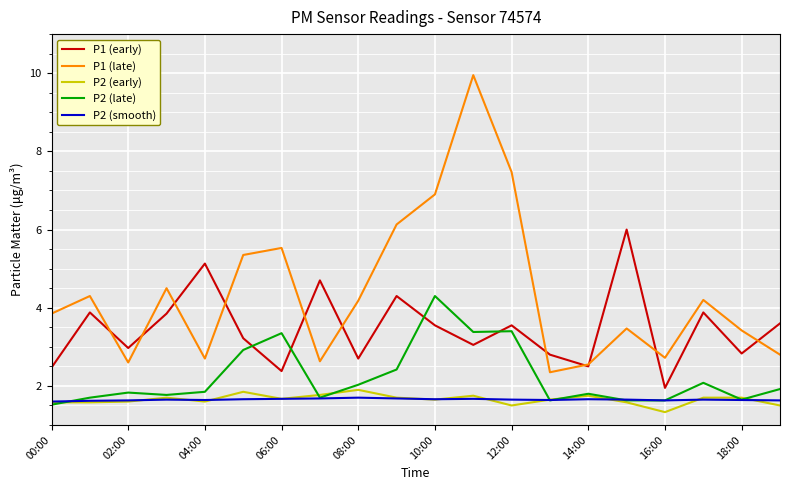

In P2 (late), how many points are higher than both neighbors (excluding endpoints)?

6